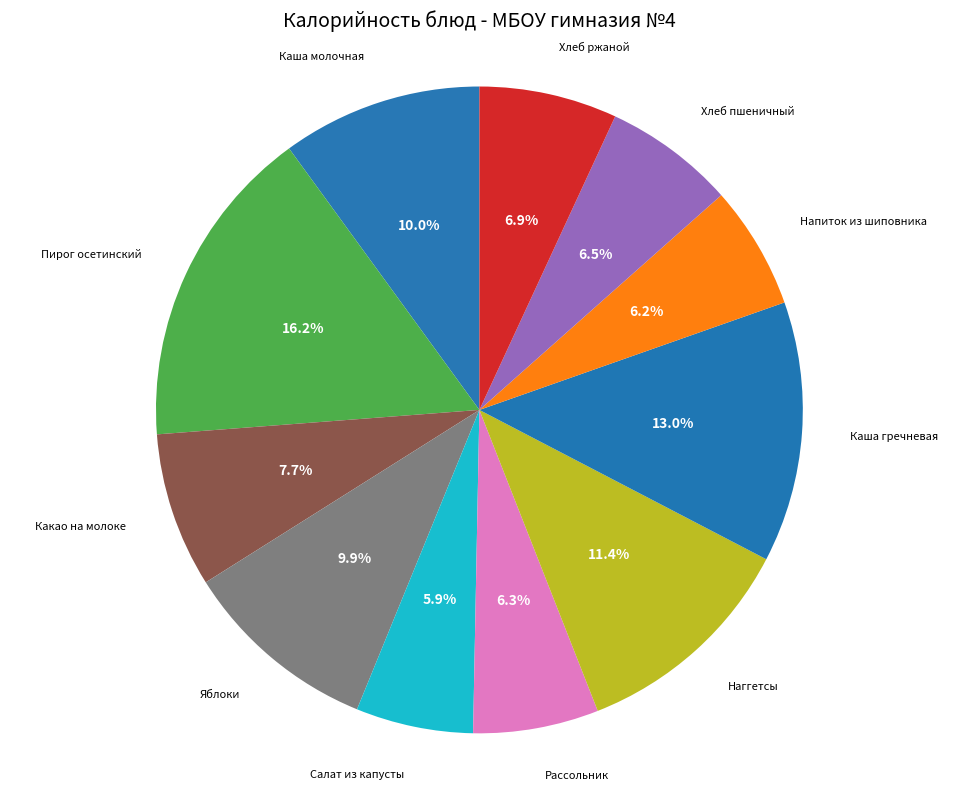

Count the number of slices in the pie.

11